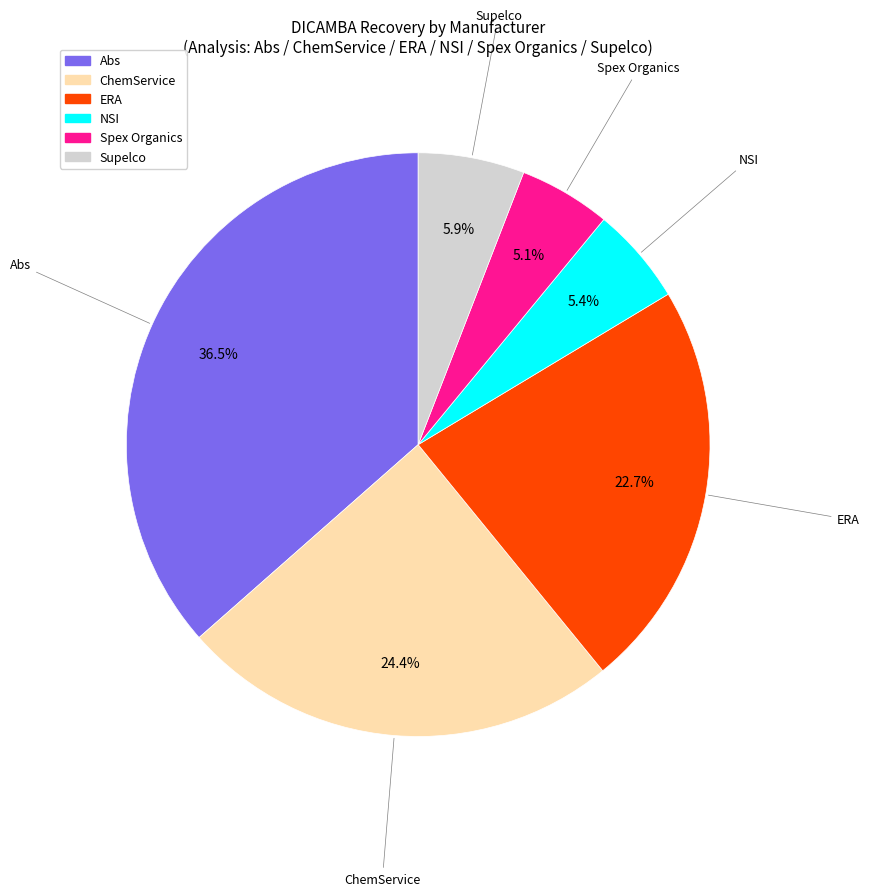

Is there a majority slice in this chart?

No